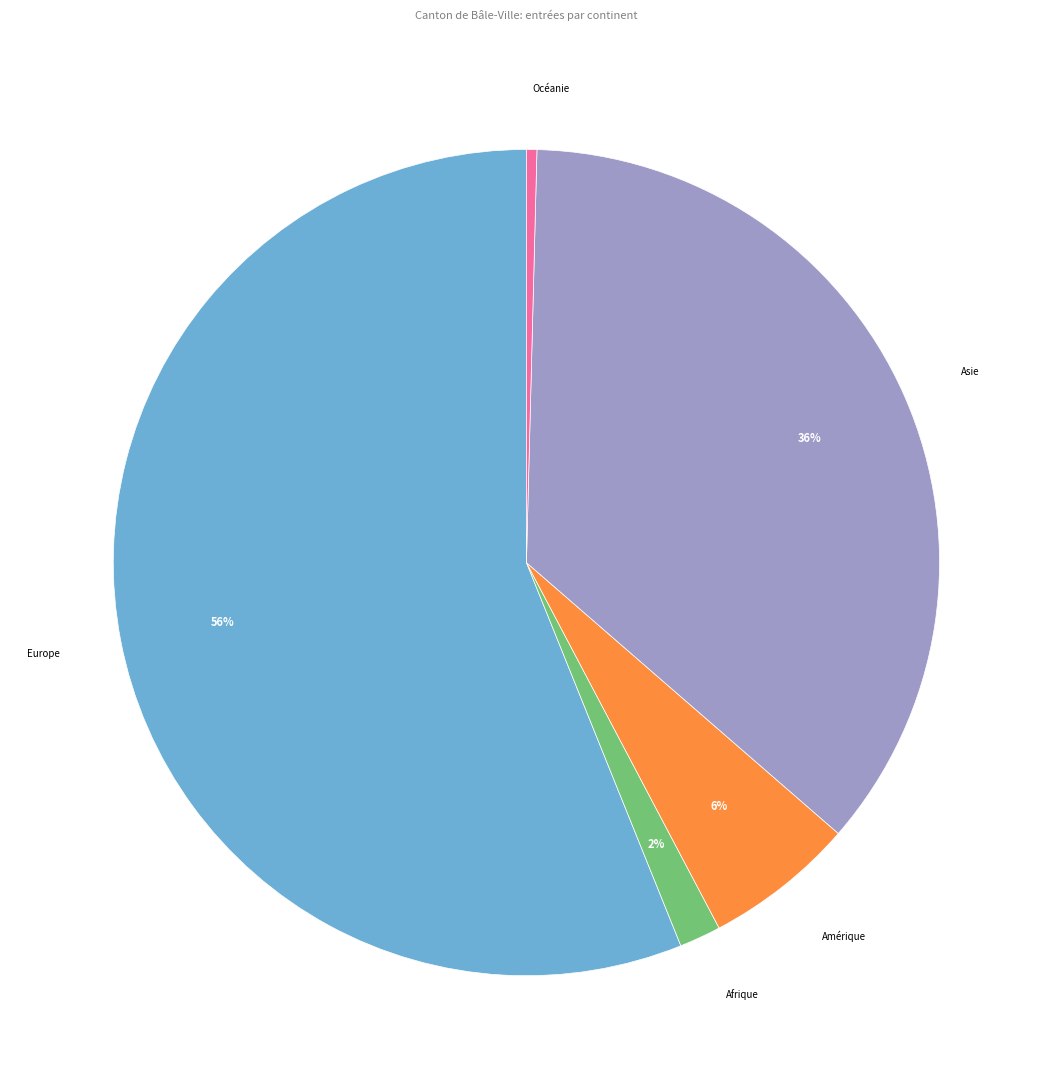

To the nearest percent, what is the difference between the largest and smallest slice percentages?

56%